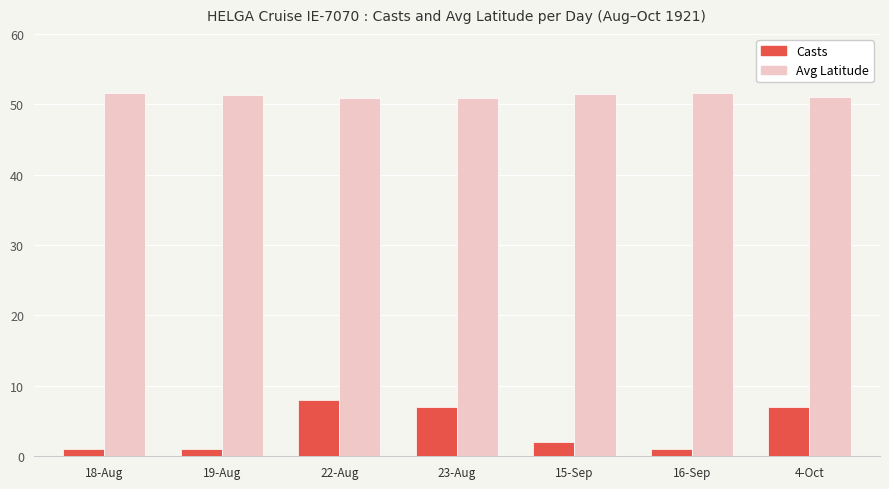

At how many categories does at least one series exceed 3?

7